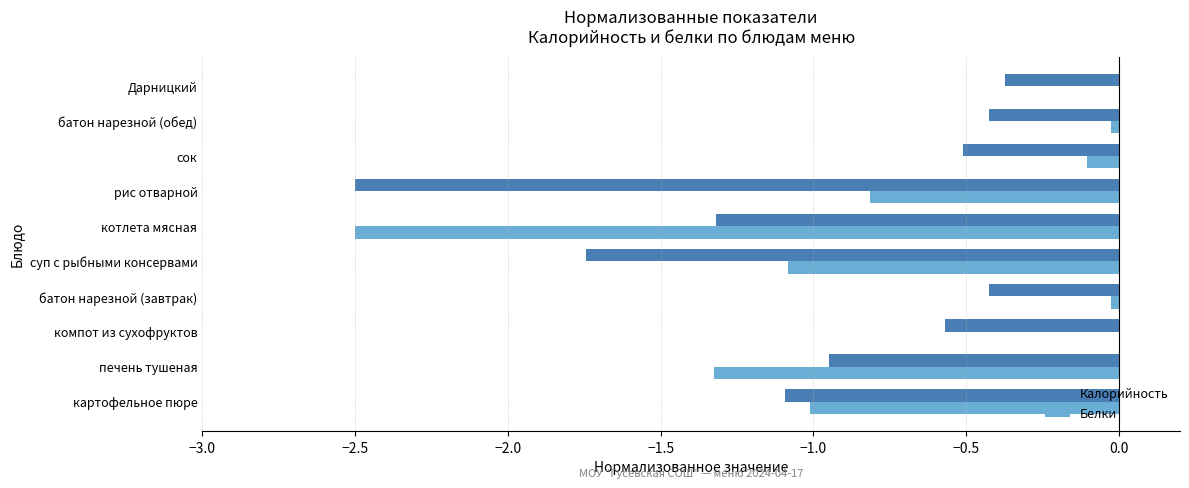

The Калорийность series shows -0.6 at компот из сухофруктов. True or false?

True